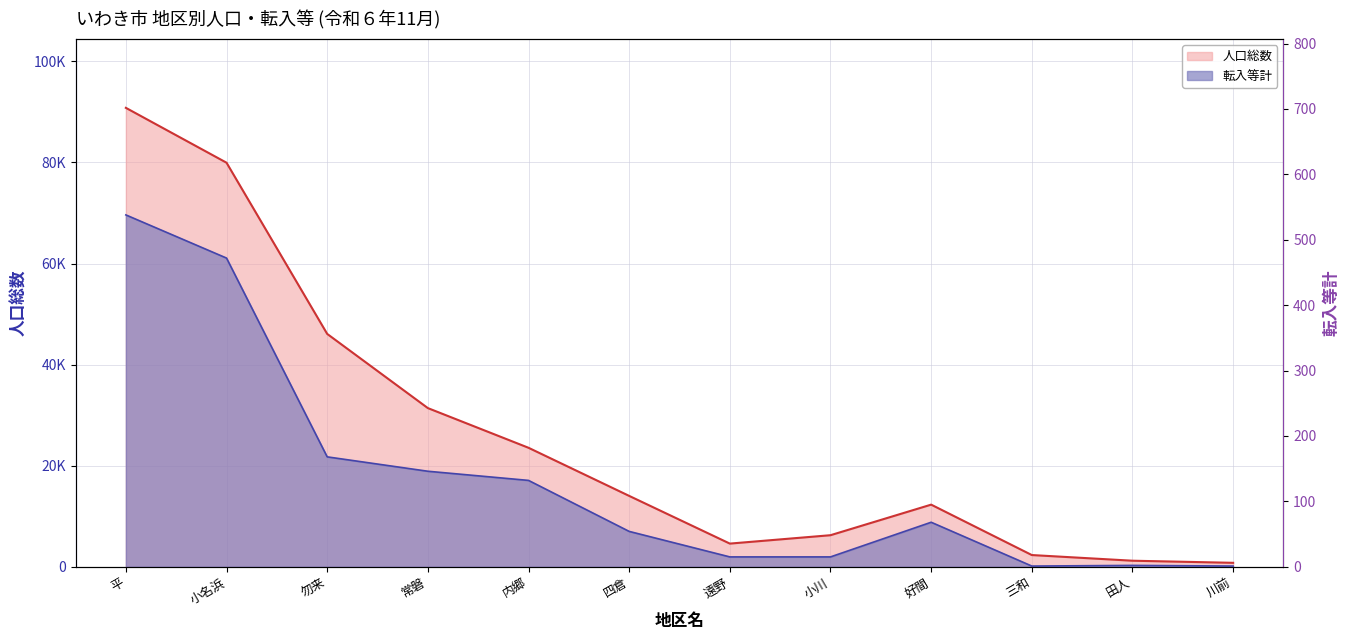

How many lines are shown in the chart?

2